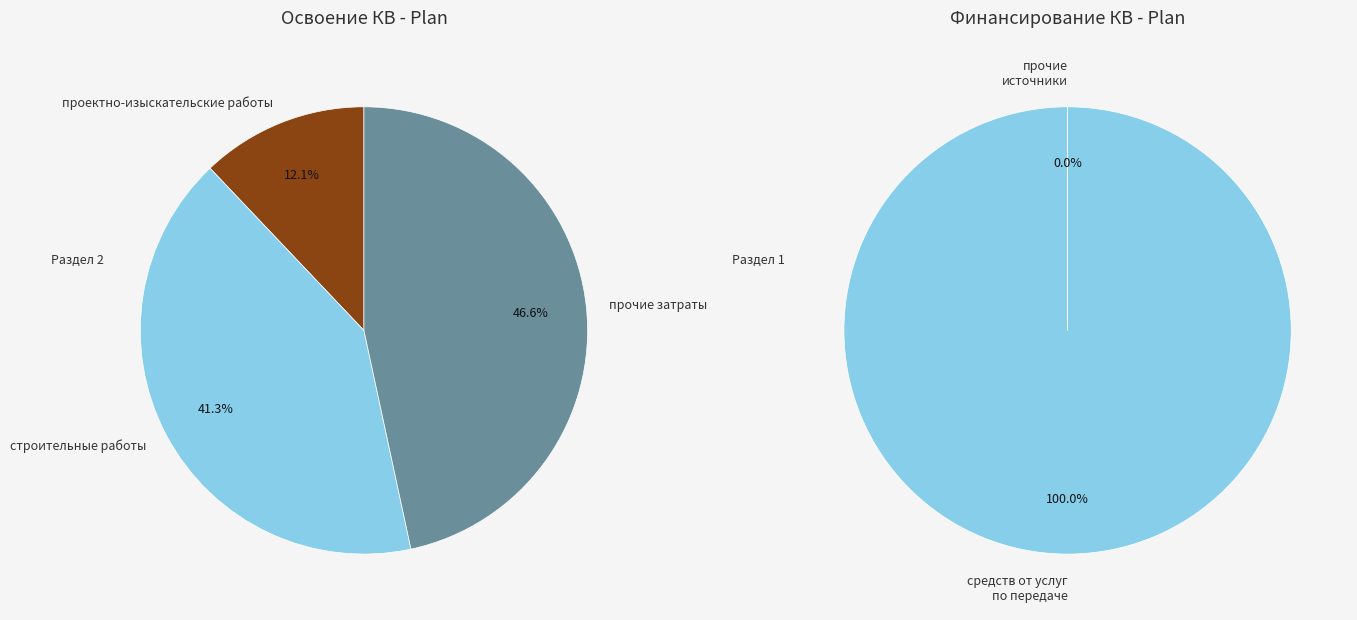

Does проектно-изыскательские работы account for over 50% of the chart?

No